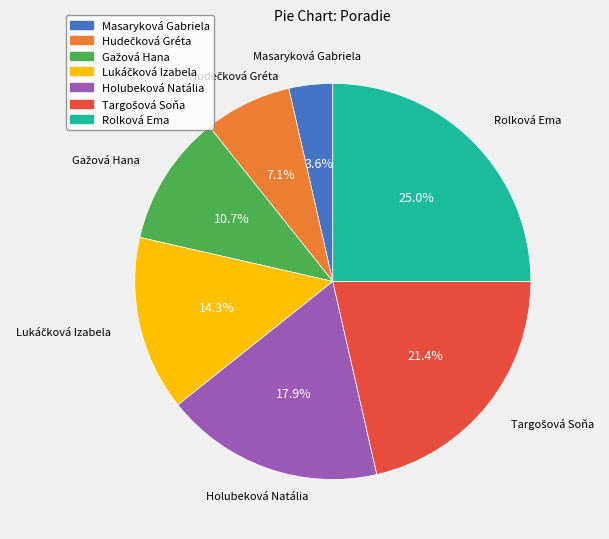

What is the smallest slice in the pie chart?

Masaryková Gabriela